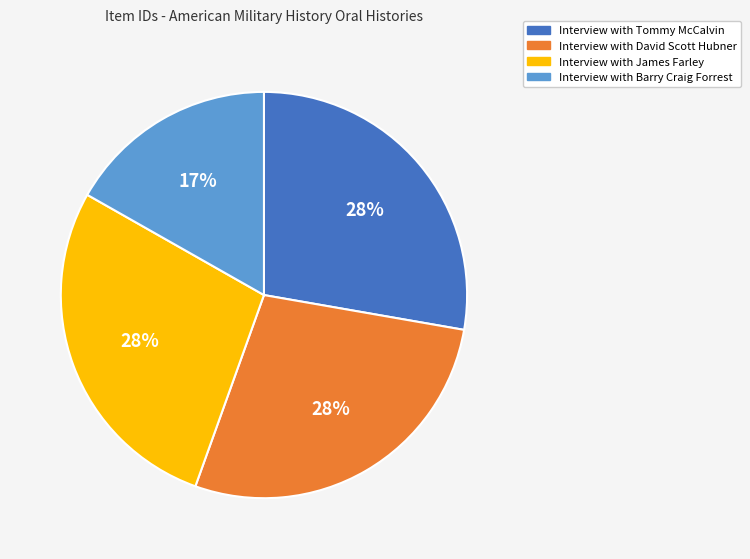

To the nearest percent, what portion does Interview with David Scott Hubner represent?

28%